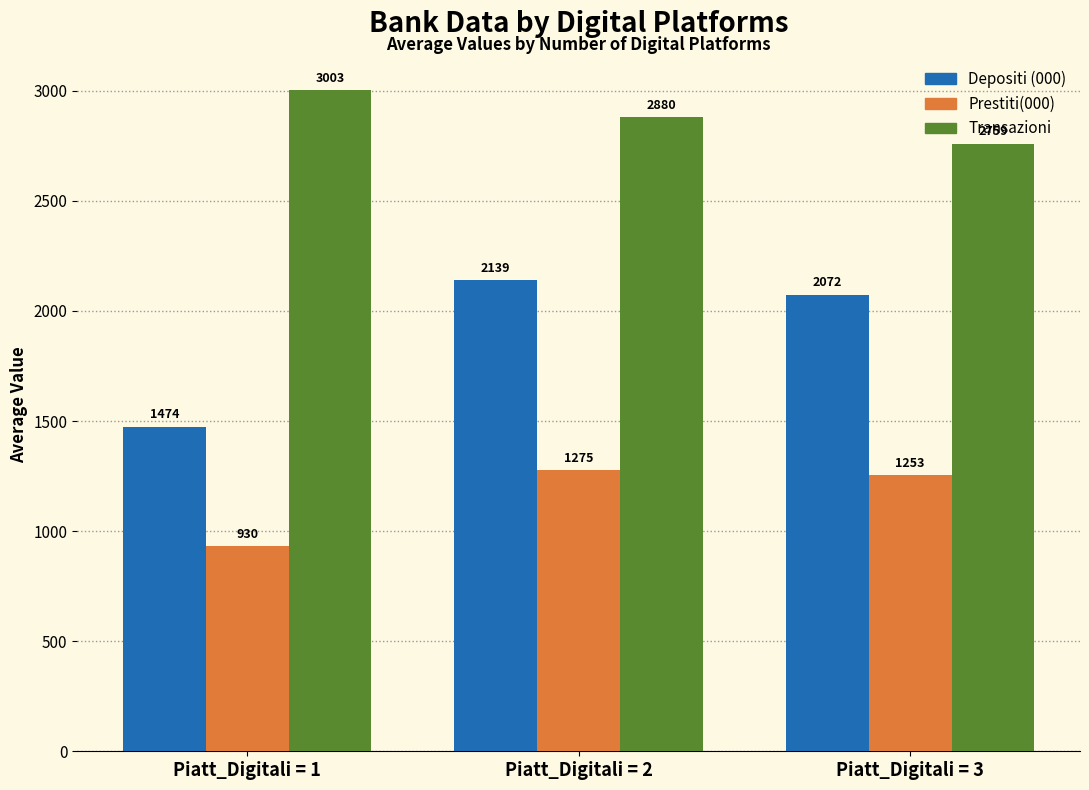

Which category has the lowest value in the Transazioni series?

Piatt_Digitali = 3